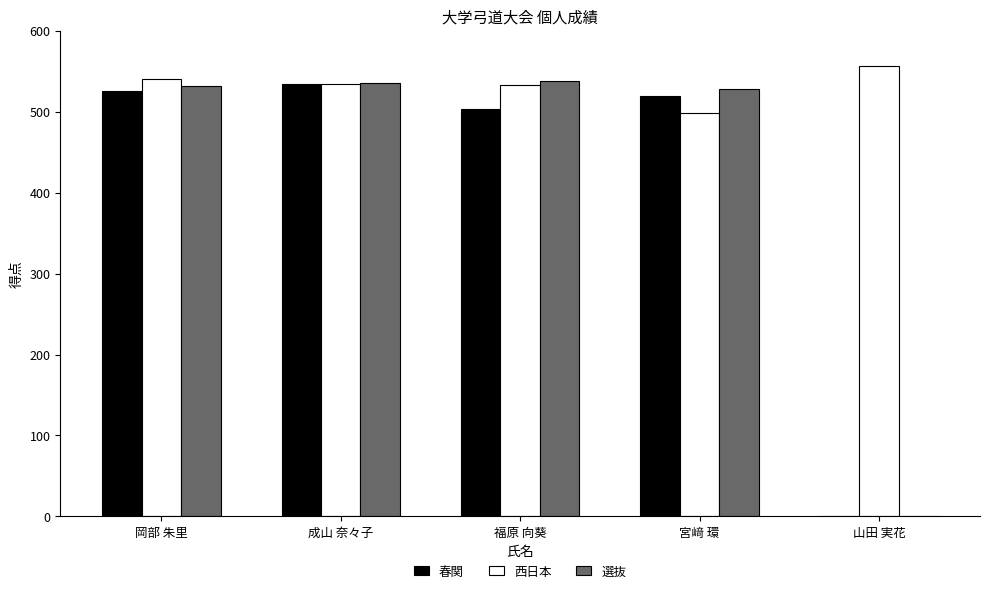

What is the approximate value of 春関 at 岡部 朱里?

526